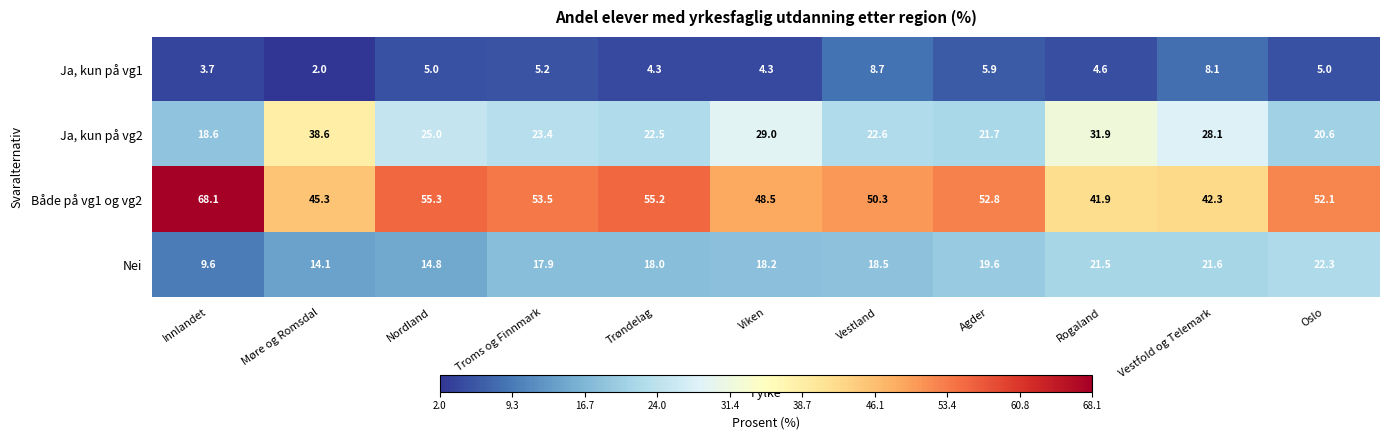

What is the maximum value for Ja, kun på vg2?

38.6